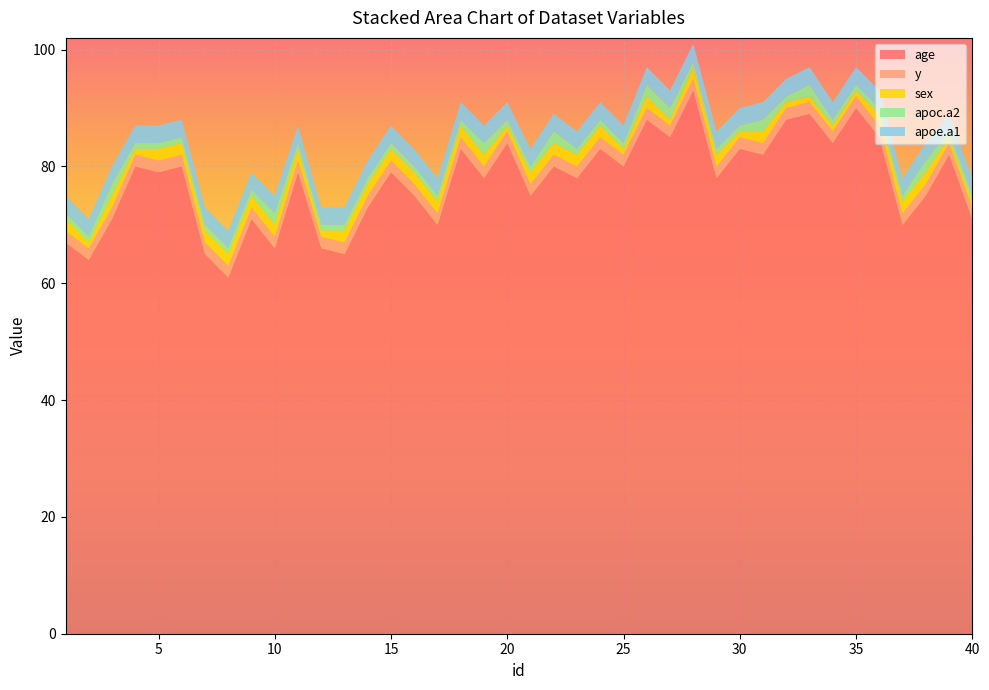

Reading right to left, what are all the values shown in this chart?

age: 71	82	75	70	85	90	84	89	88	82	83	78	93	85	88	80	83	78	80	75	84	78	83	70	75	79	73	65	66	79	66	71	61	65	80	79	80	71	64	67
y: 2	2	2	2	2	2	2	2	2	2	2	2	2	2	2	2	2	2	2	2	2	2	2	2	2	2	2	2	2	2	2	2	2	2	2	2	2	2	2	2
sex: 1	1	2	2	2	1	1	1	1	2	1	2	2	1	2	1	2	2	2	2	1	2	2	2	2	2	2	2	1	2	2	2	2	2	2	2	1	2	1	2
apoc.a2: 1	1	2	1	1	1	1	2	1	2	1	1	1	2	2	1	1	1	2	1	1	2	1	1	1	1	1	1	1	1	2	1	1	1	1	1	1	2	1	1
apoe.a1: 3	3	3	3	3	3	3	3	3	3	3	3	3	3	3	3	3	3	3	3	3	3	3	3	3	3	3	3	3	3	3	3	3	3	3	3	3	3	3	3